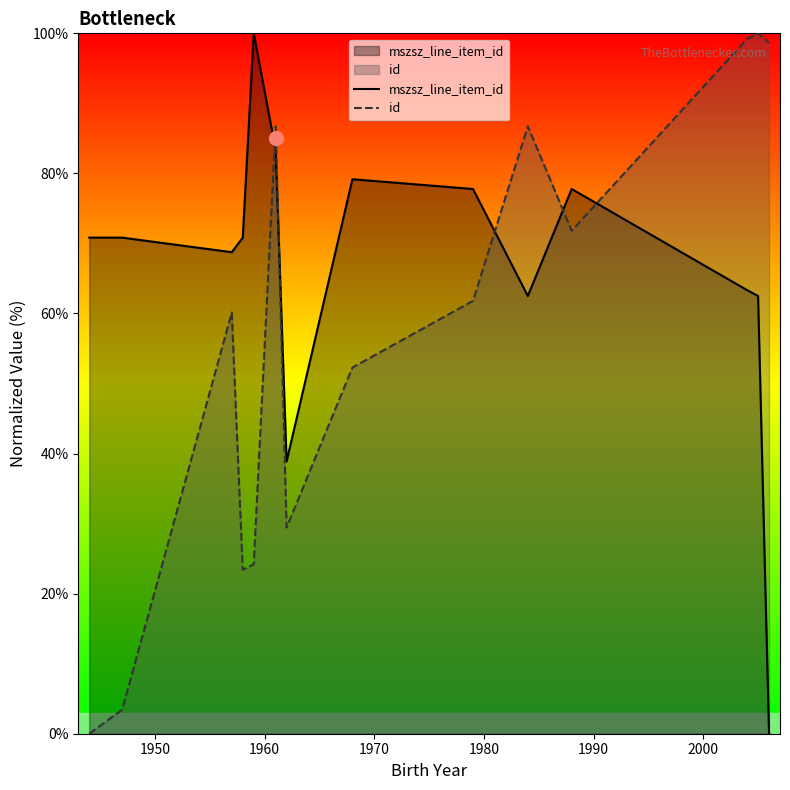

List the series in order of their overall mean, highest first.

mszsz_line_item_id, id